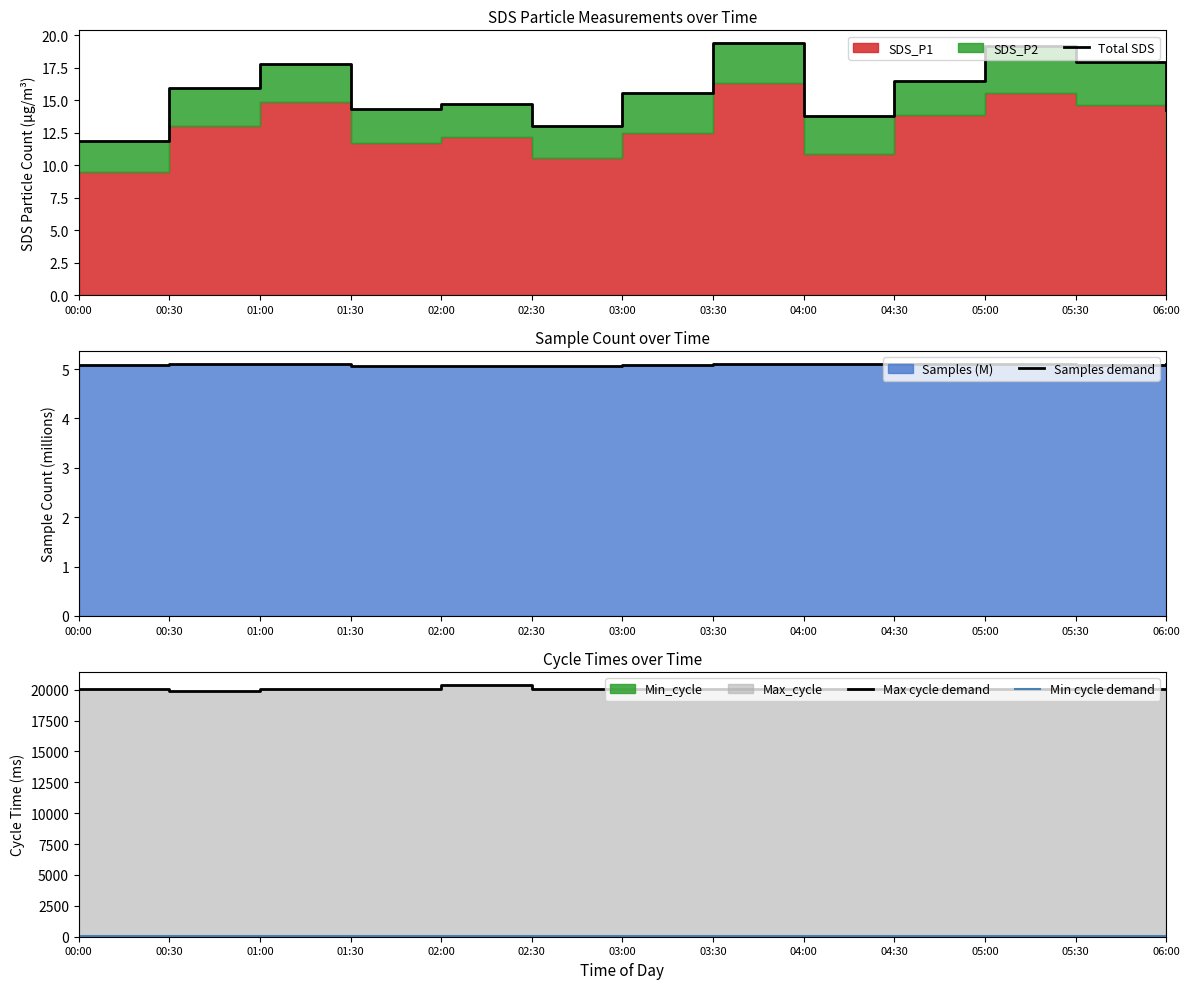

Does the chart have visible grid lines?

No